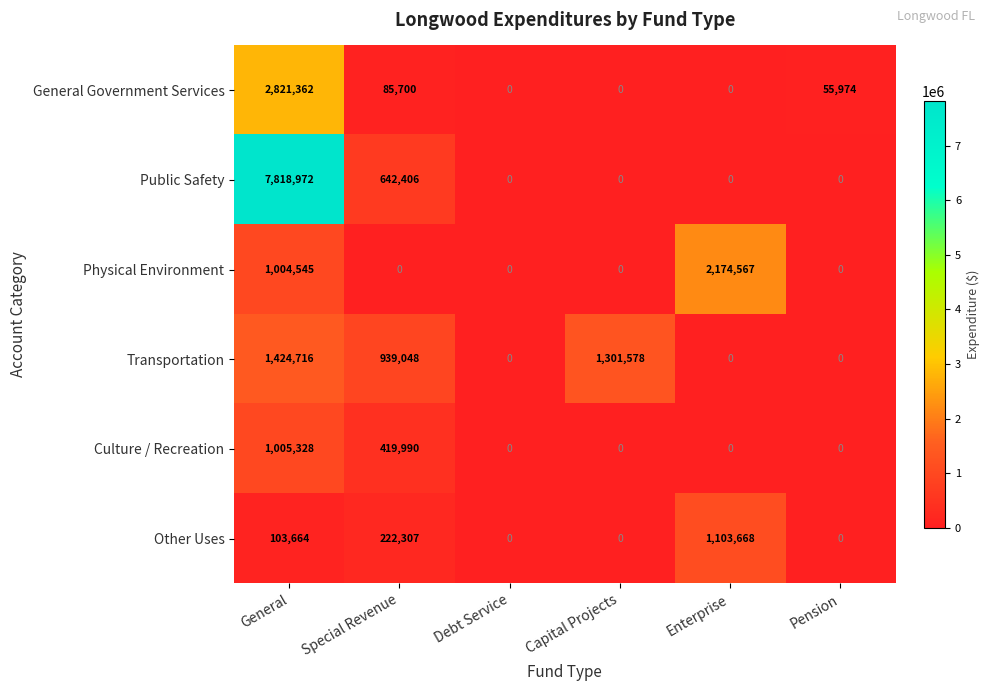

How many values in Public Safety are above zero?

2